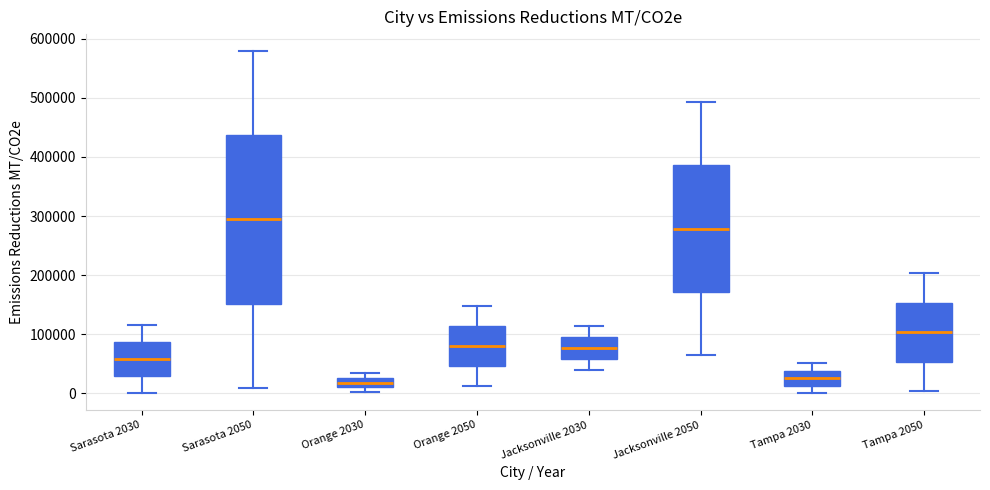

Reading left to right, transcribe this box plot: for each box, give where its median line is, the range the box spans, and where its two whiskers end, as read against the y-axis. The values are not printed on the chart, so give them approximately, as read against the axis.

Sarasota 2030: median 60000, box 30000 to 90000, whiskers 0 to 120000
Sarasota 2050: median 290000, box 150000 to 440000, whiskers 10000 to 580000
Orange 2030: median 20000, box 10000 to 30000, whiskers 0 to 30000 (just above the box's upper edge)
Orange 2050: median 80000, box 50000 to 110000, whiskers 10000 to 150000
Jacksonville 2030: median 80000, box 60000 to 90000, whiskers 40000 to 110000
Jacksonville 2050: median 280000, box 170000 to 390000, whiskers 70000 to 490000
Tampa 2030: median 30000, box 10000 to 40000, whiskers 0 to 50000
Tampa 2050: median 100000, box 50000 to 150000, whiskers 0 to 200000